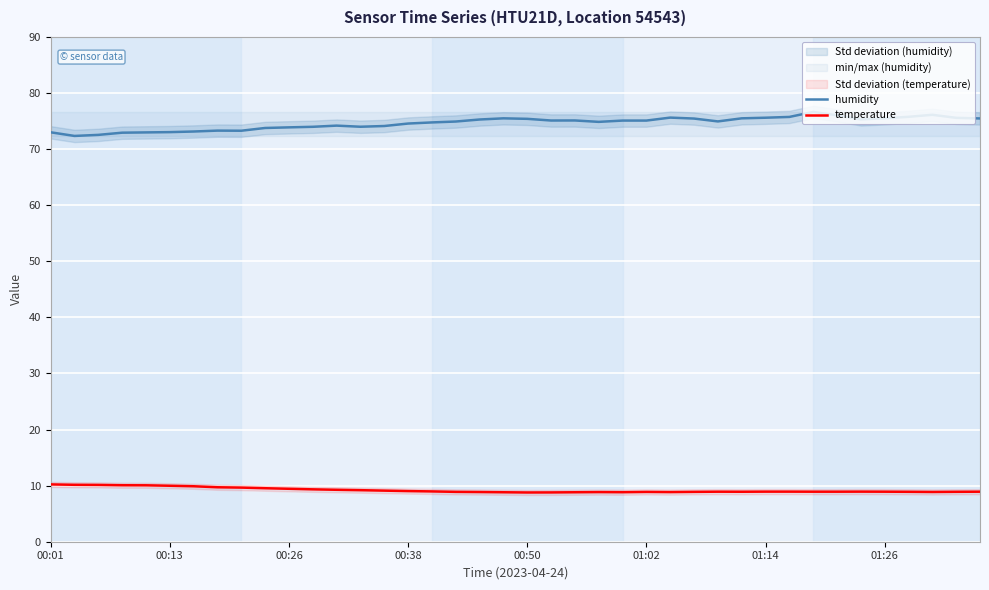

What is the approximate value of humidity at 00:38?

74.6